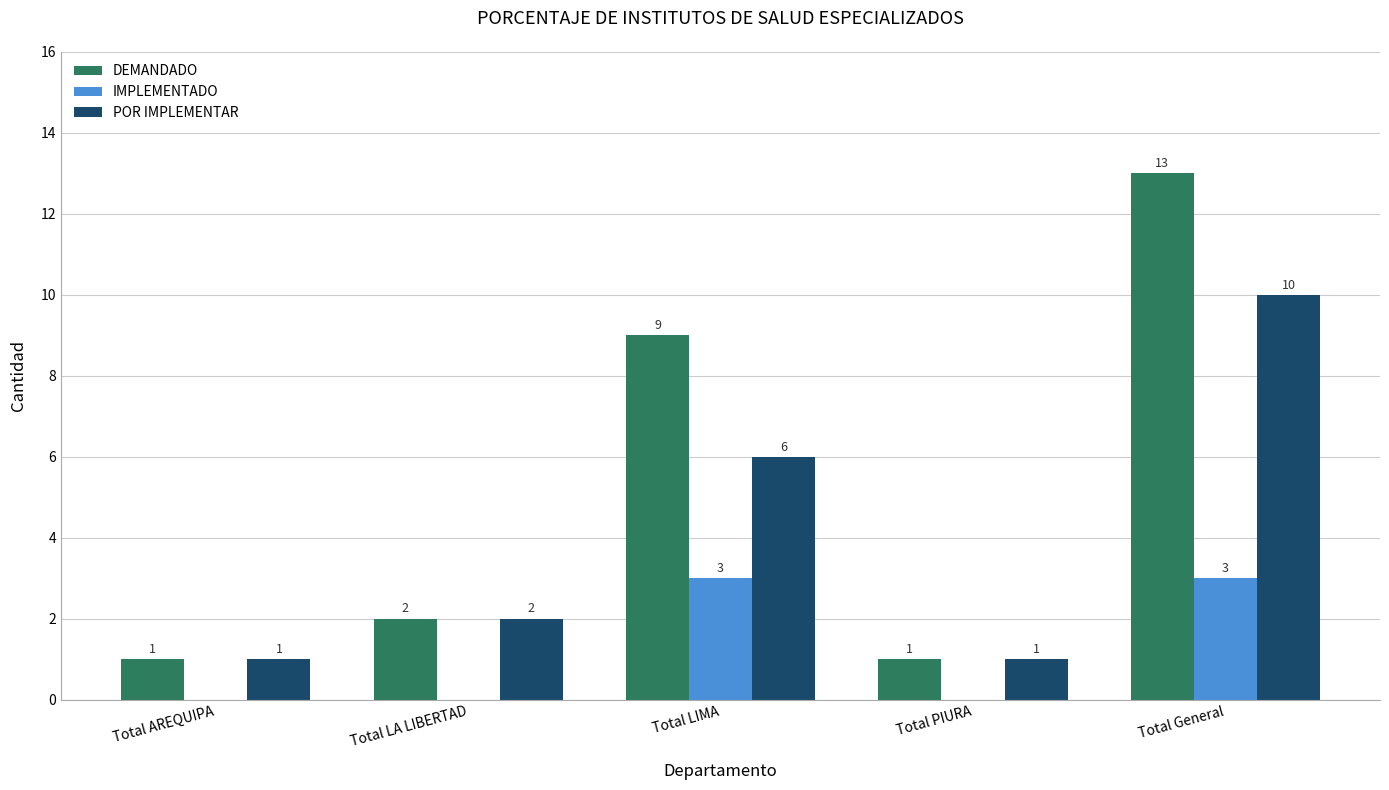

What is the sum of all DEMANDADO values?

26